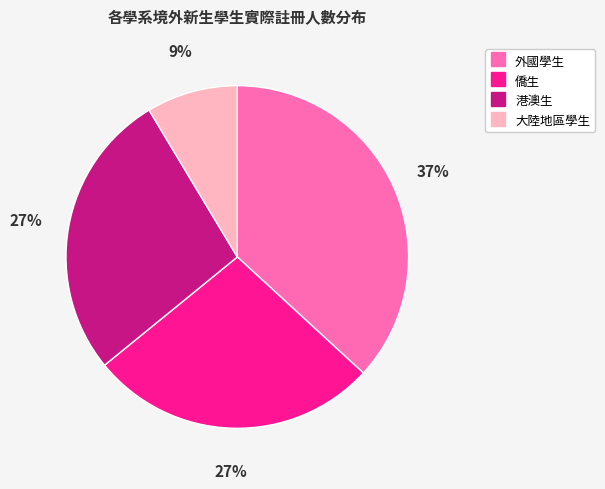

Between 外國學生 and 僑生, which is larger?

外國學生